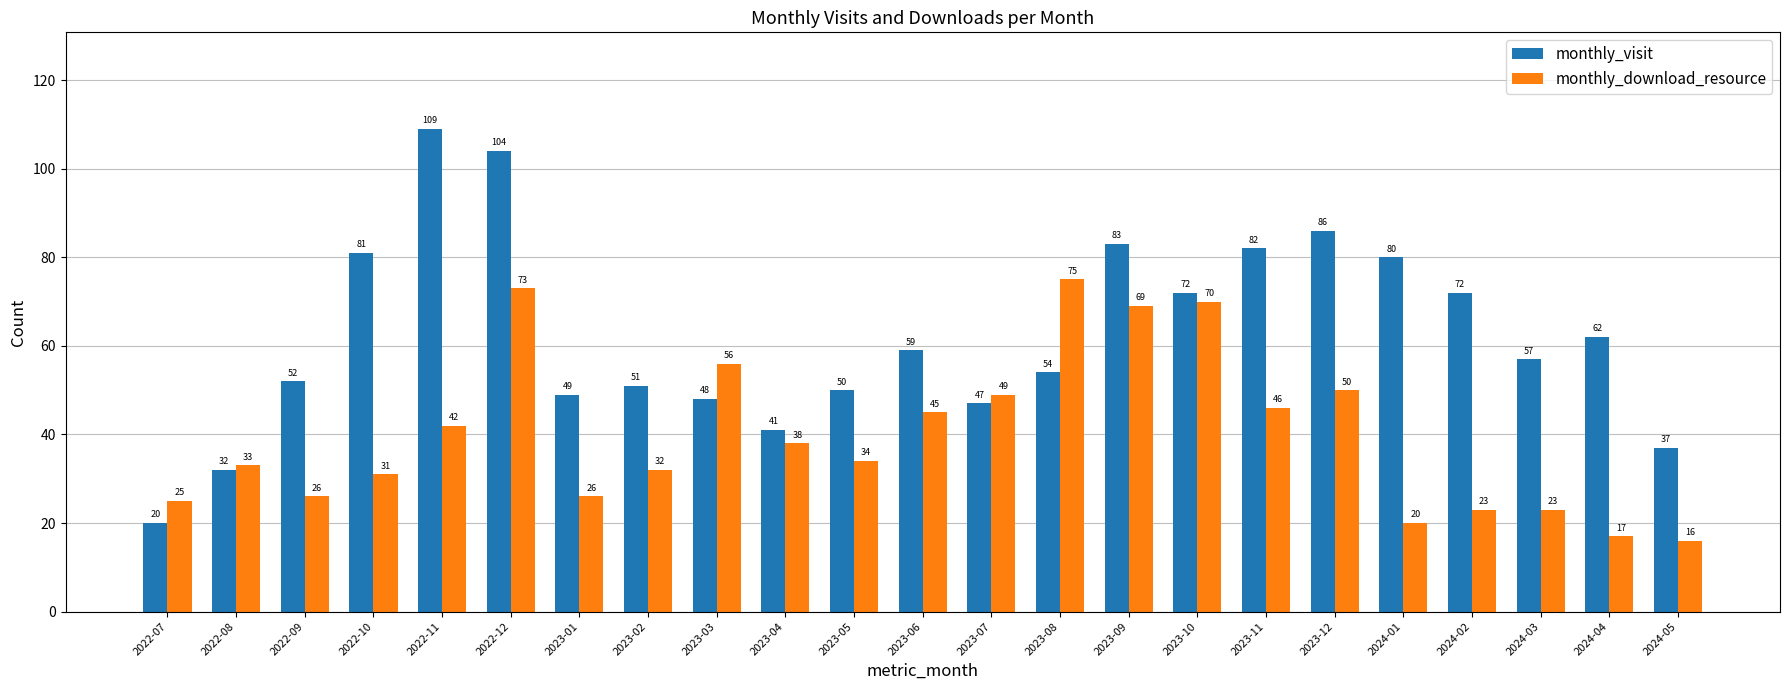

Rank the series by their maximum value, from highest to lowest.

monthly_visit, monthly_download_resource